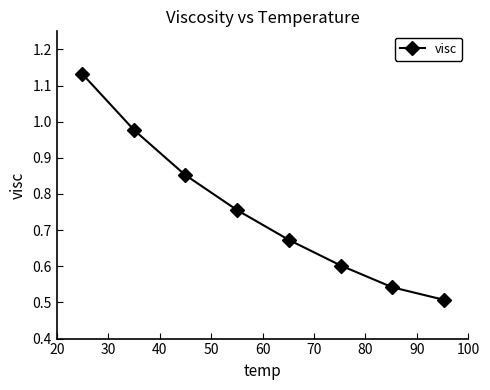

What is the difference between the maximum and minimum values?

0.6